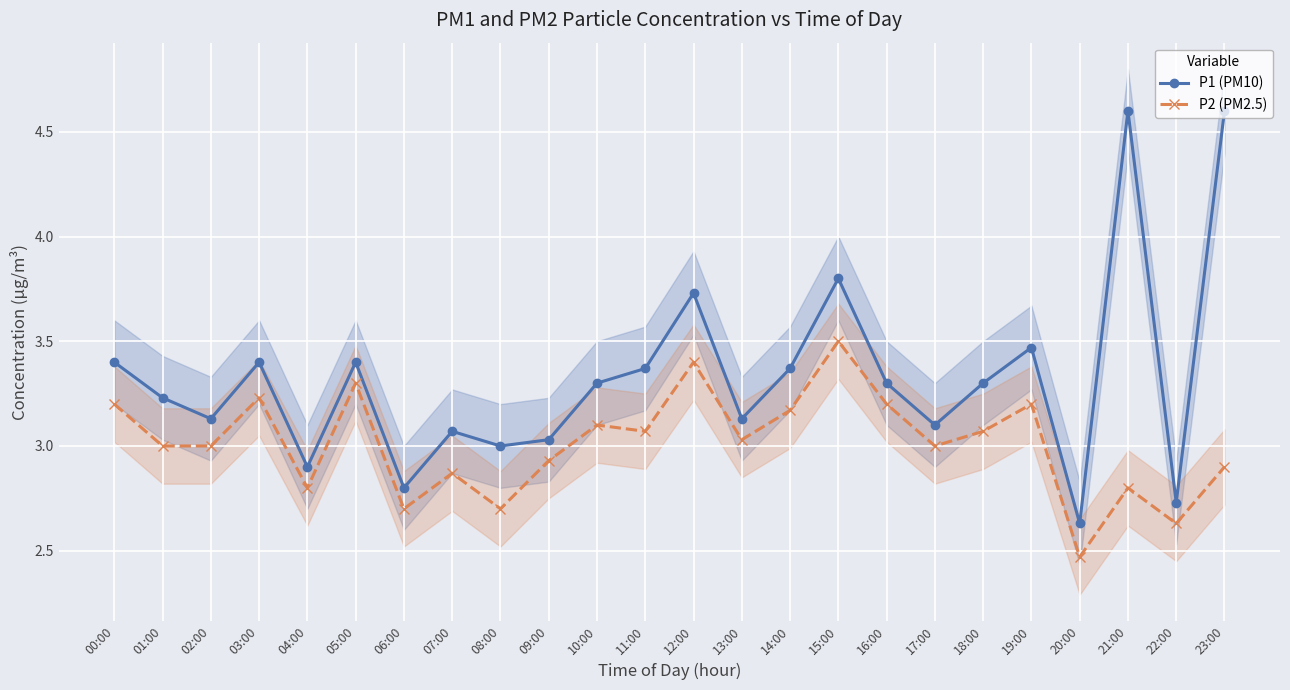

Reading right to left, transcribe all the data shown in this chart.

P1 (PM10): 4.6	2.7	4.6	2.6	3.5	3.3	3.1	3.3	3.8	3.4	3.1	3.7	3.4	3.3	3.0	3.0	3.1	2.8	3.4	2.9	3.4	3.1	3.2	3.4
P2 (PM2.5): 2.9	2.6	2.8	2.5	3.2	3.1	3.0	3.2	3.5	3.2	3.0	3.4	3.1	3.1	2.9	2.7	2.9	2.7	3.3	2.8	3.2	3.0	3.0	3.2